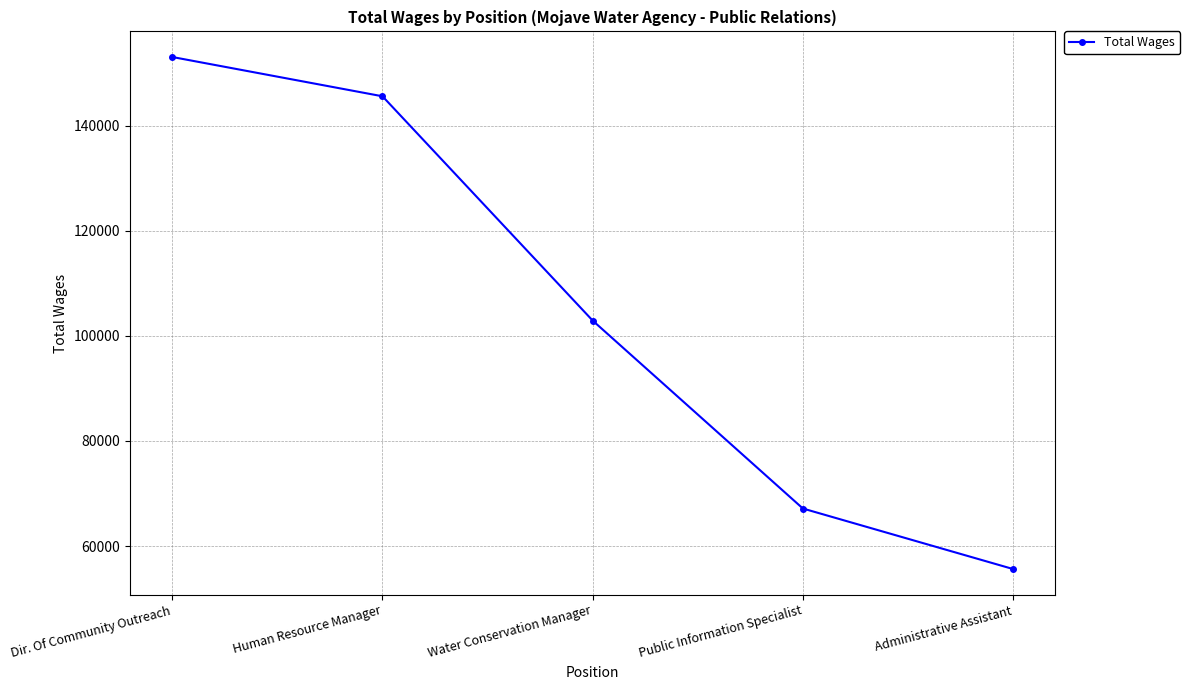

What is the smallest value displayed?

55634